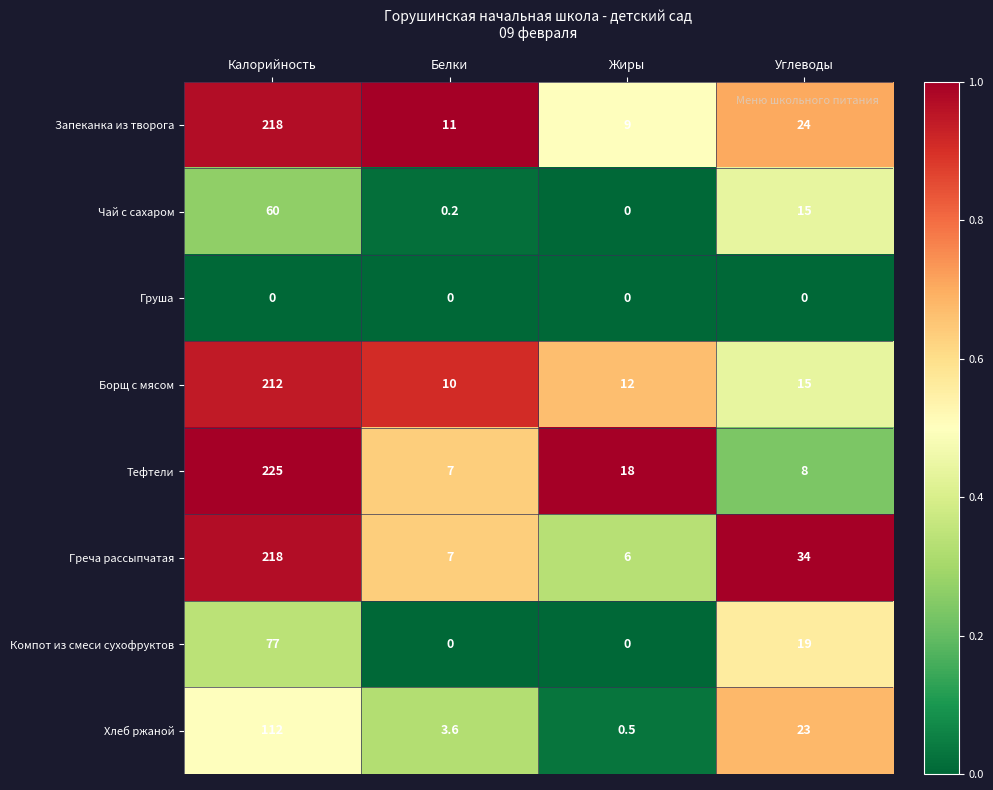

What is the total value across all series at Калорийность?

1122.0